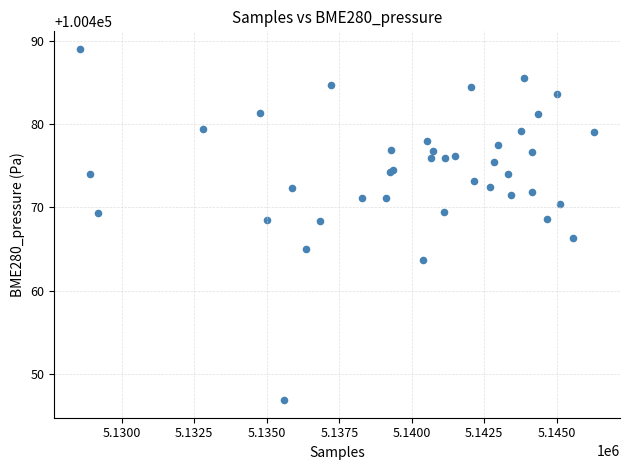

What Y value in the scatter plot is closest to 100467?

100466.3